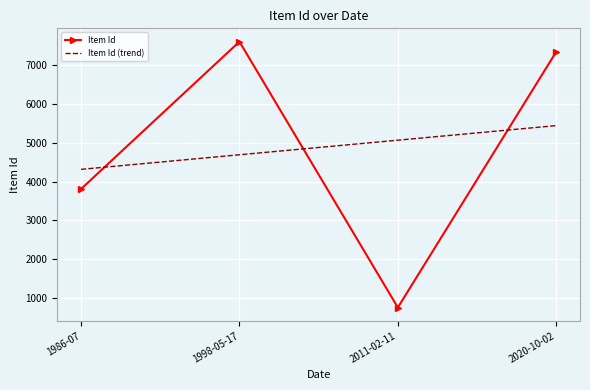

What value does the Item Id (trend) series have at 1986-07?

4317.3